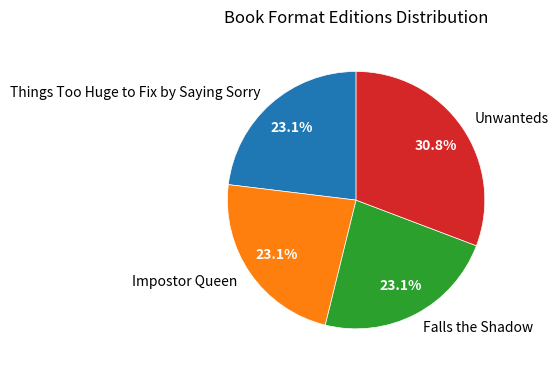

Is it true that Things Too Huge to Fix by Saying Sorry is 23% of the pie?

True